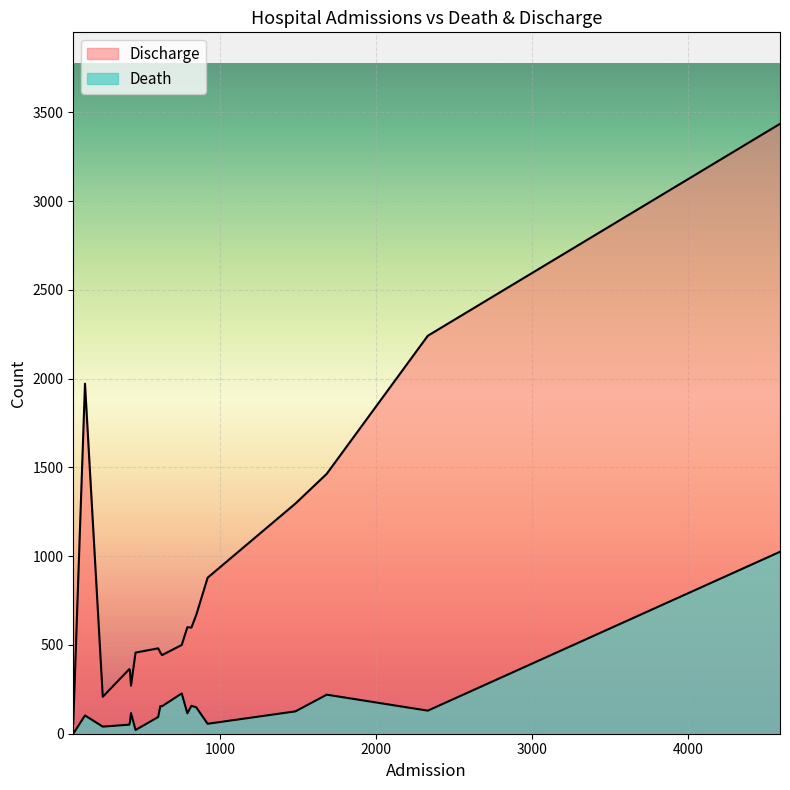

How many data points in Discharge are above 500?

9